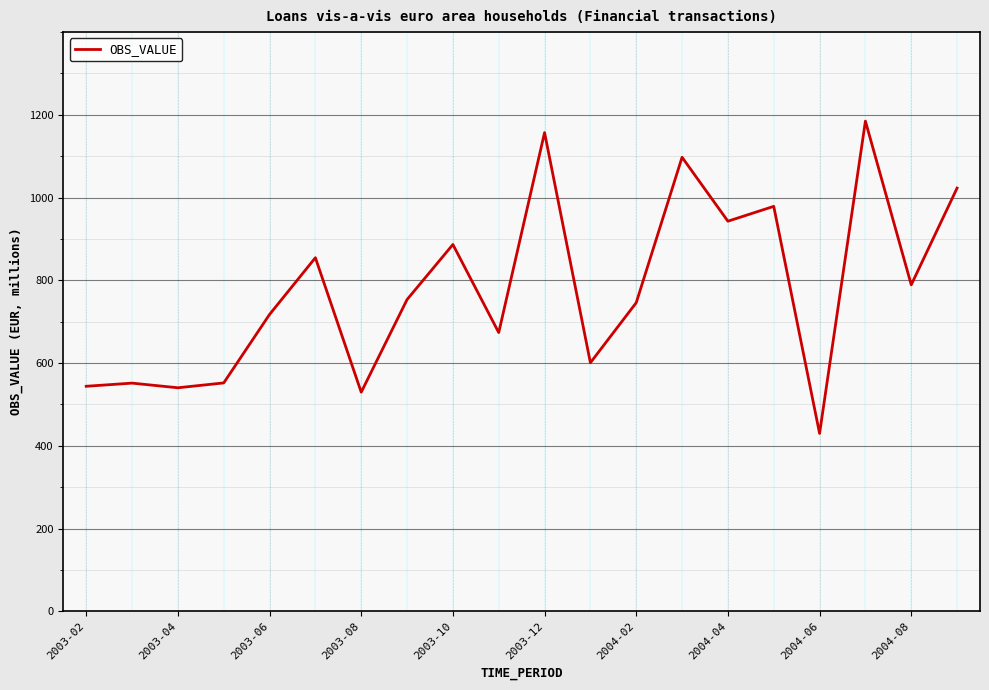

What is the maximum value shown in the chart?

1184.8